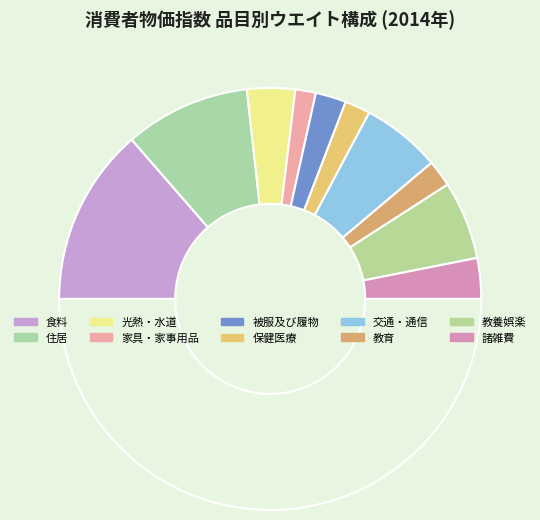

Which slice is the largest?

食料